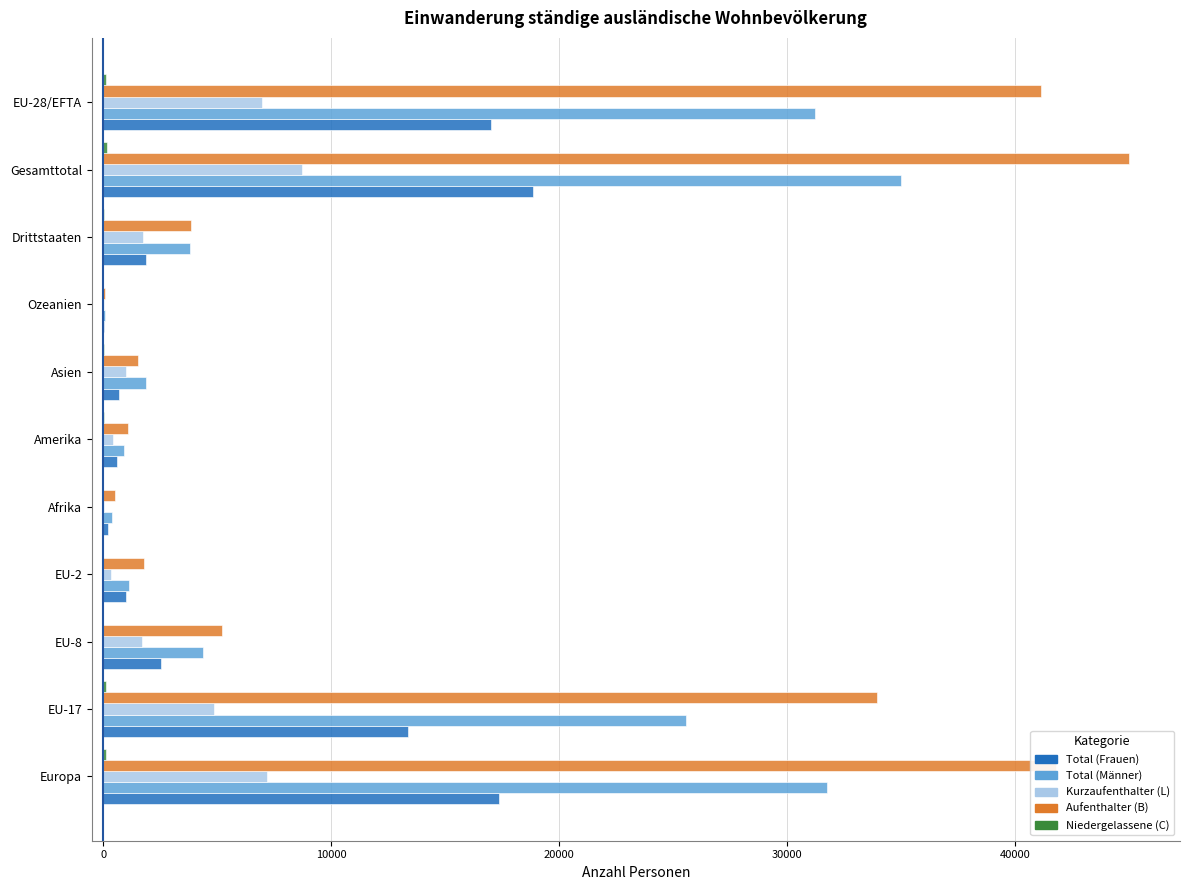

What is the maximum value shown in the chart?

44979